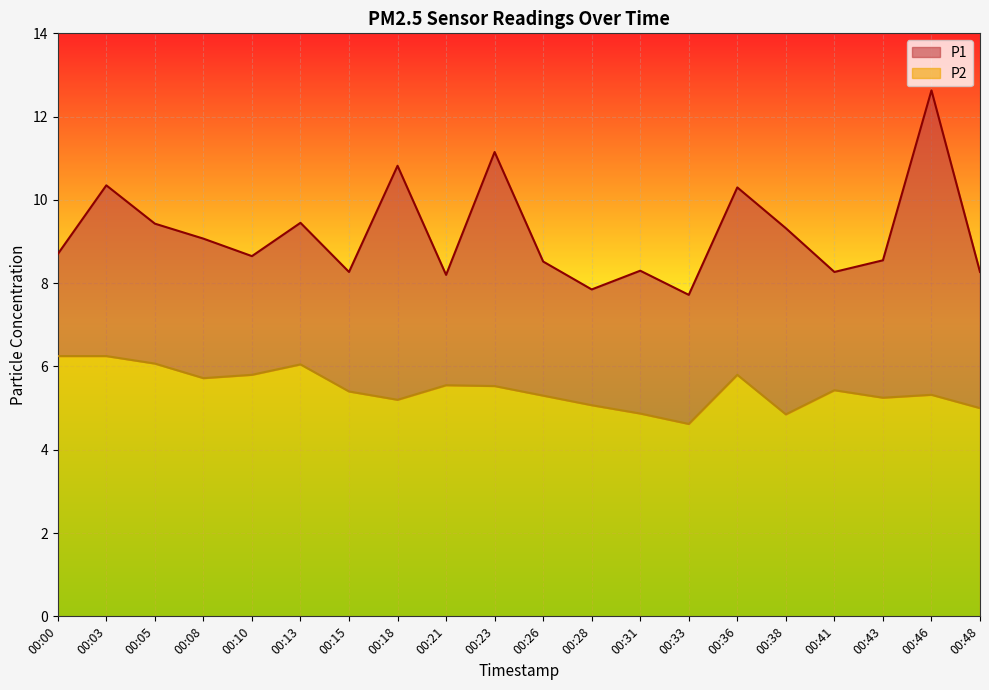

How many interior local peaks does the P1 series have?

7